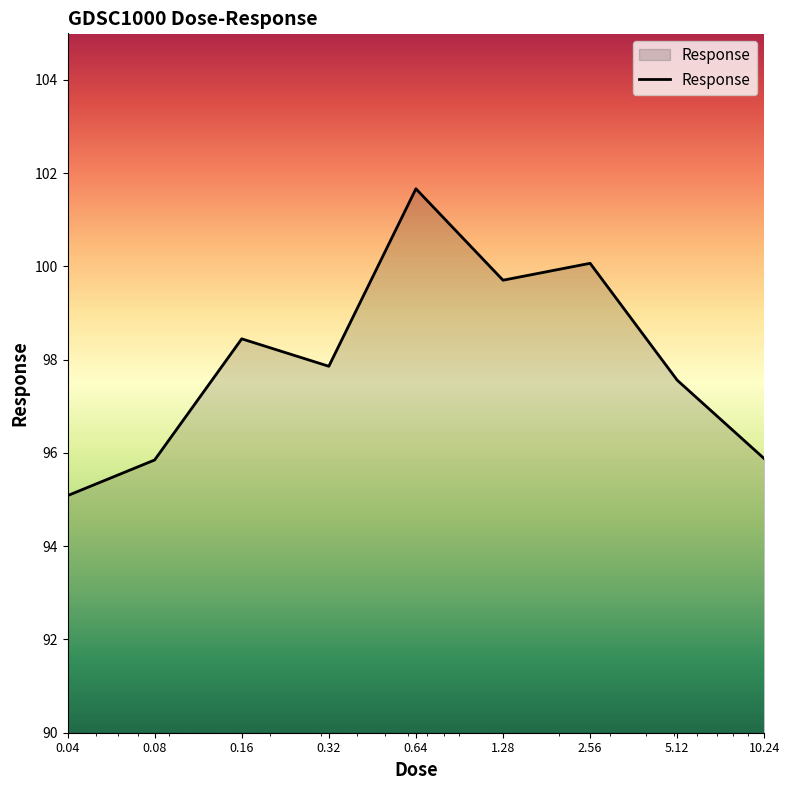

What is the minimum value shown in the chart?

95.1